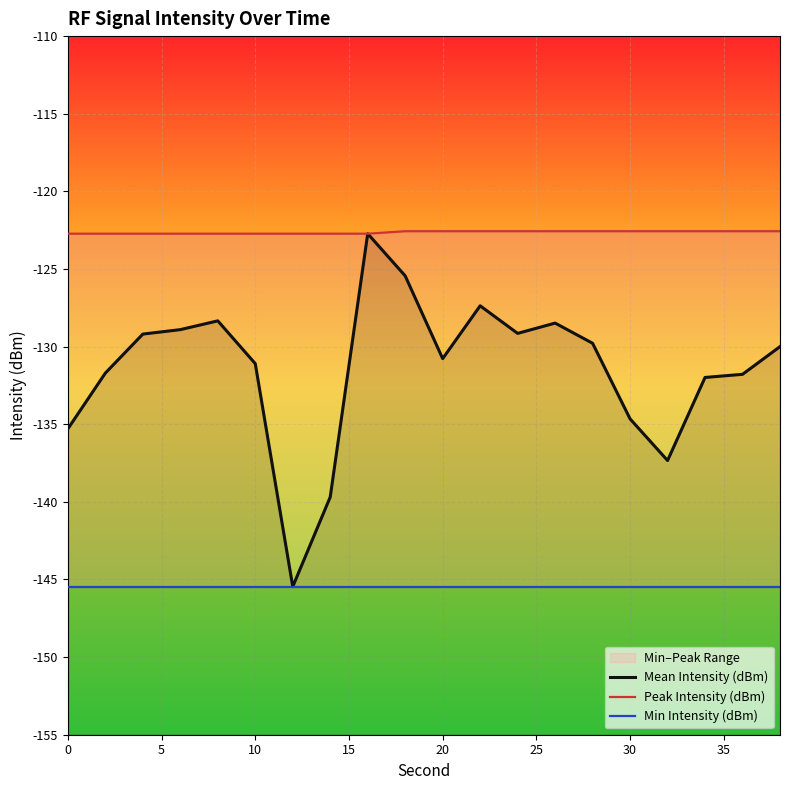

The Mean Intensity (dBm) series shows -225.7 at 20. True or false?

False